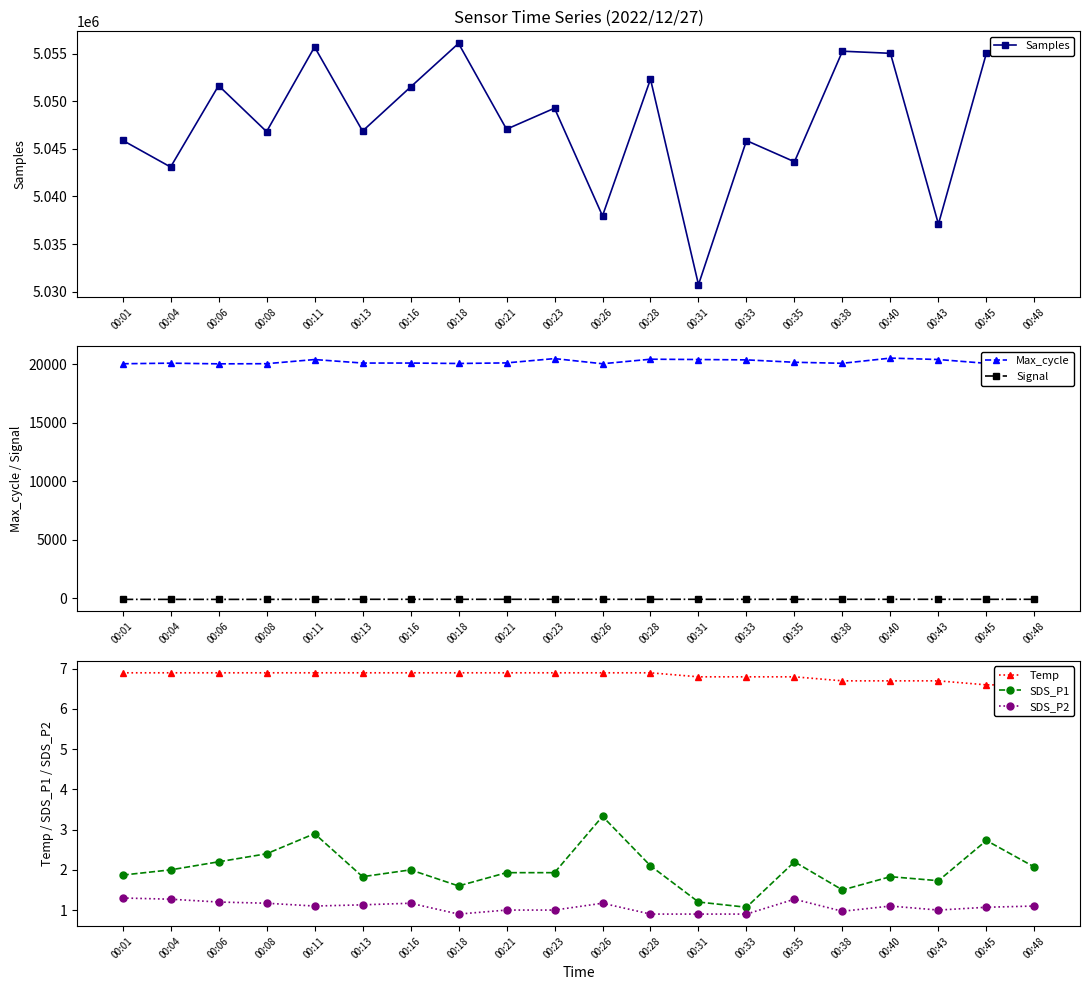

What value does the Temp series have at 00:35?

6.8